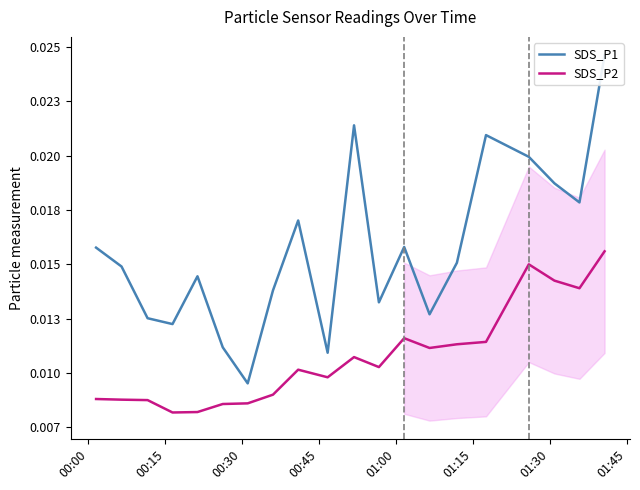

True or false: SDS_P2 and SDS_P1 intersect in this chart.

False